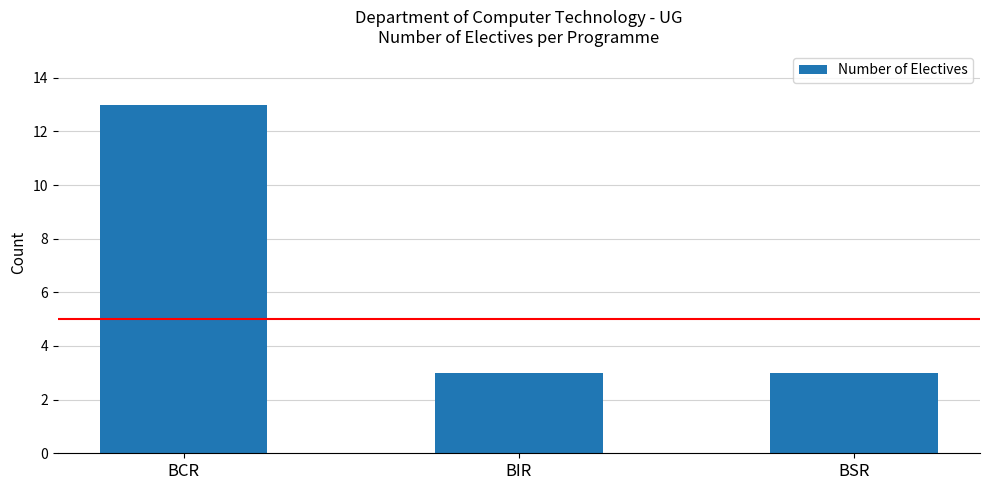

The chart shows a value of 4 at BSR. True or false?

False